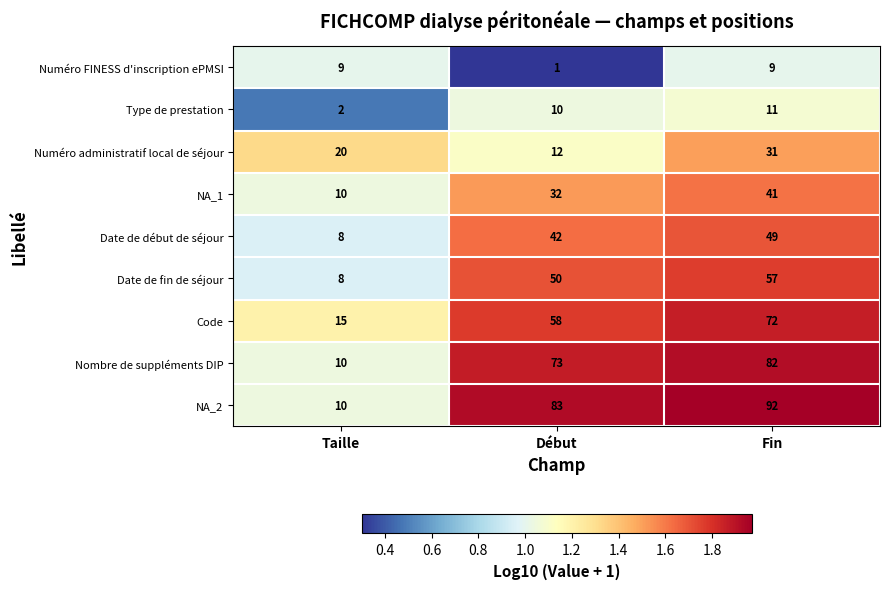

Reading left to right, what are all the values shown in this chart?

Numéro FINESS d'inscription ePMSI: 9	1	9
Type de prestation: 2	10	11
Numéro administratif local de séjour: 20	12	31
NA_1: 10	32	41
Date de début de séjour: 8	42	49
Date de fin de séjour: 8	50	57
Code: 15	58	72
Nombre de suppléments DIP: 10	73	82
NA_2: 10	83	92